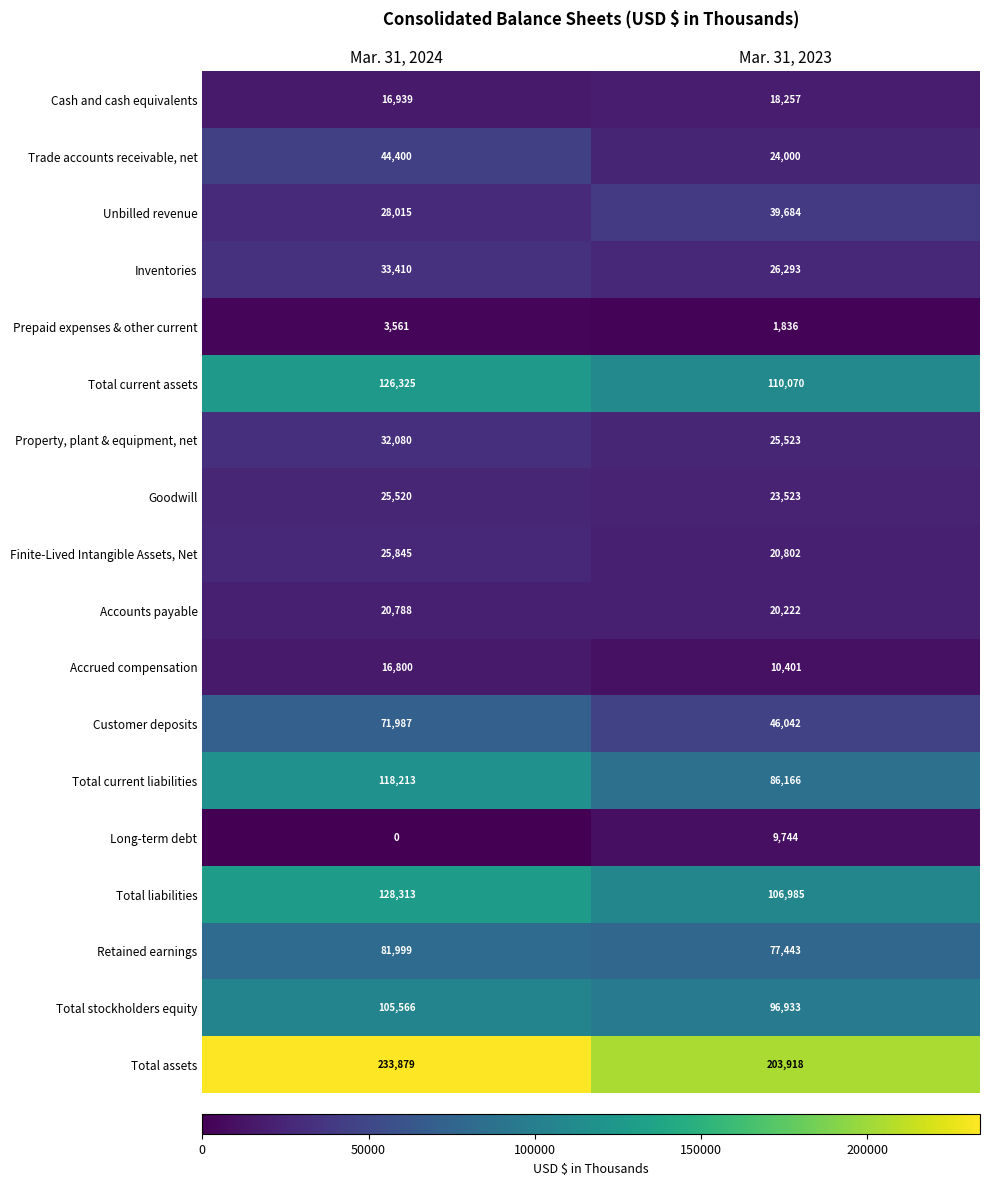

Rank the series by their maximum value, from lowest to highest.

Prepaid expenses & other current, Long-term debt, Accrued compensation, Cash and cash equivalents, Accounts payable, Goodwill, Finite-Lived Intangible Assets, Net, Property, plant & equipment, net, Inventories, Unbilled revenue, Trade accounts receivable, net, Customer deposits, Retained earnings, Total stockholders equity, Total current liabilities, Total current assets, Total liabilities, Total assets